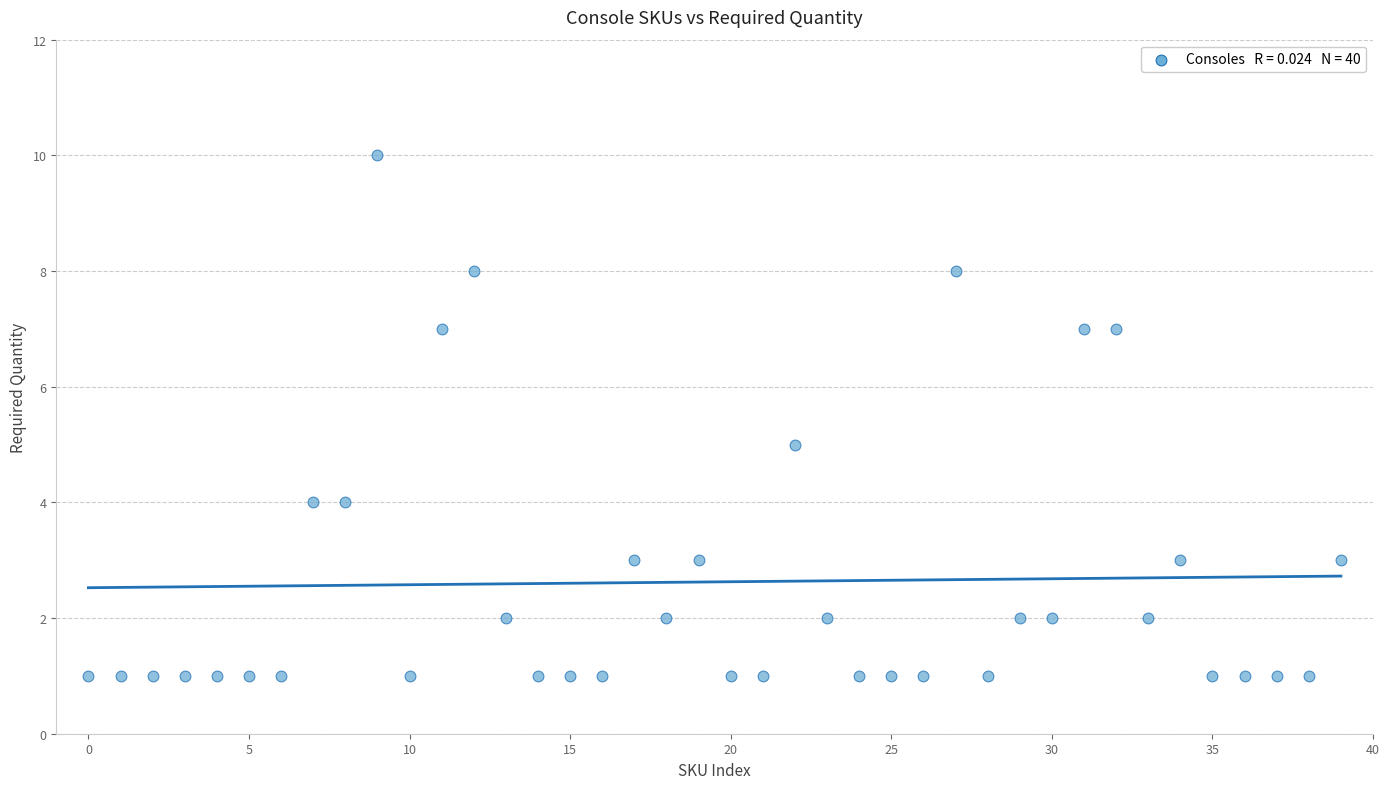

How many data points are displayed?

40